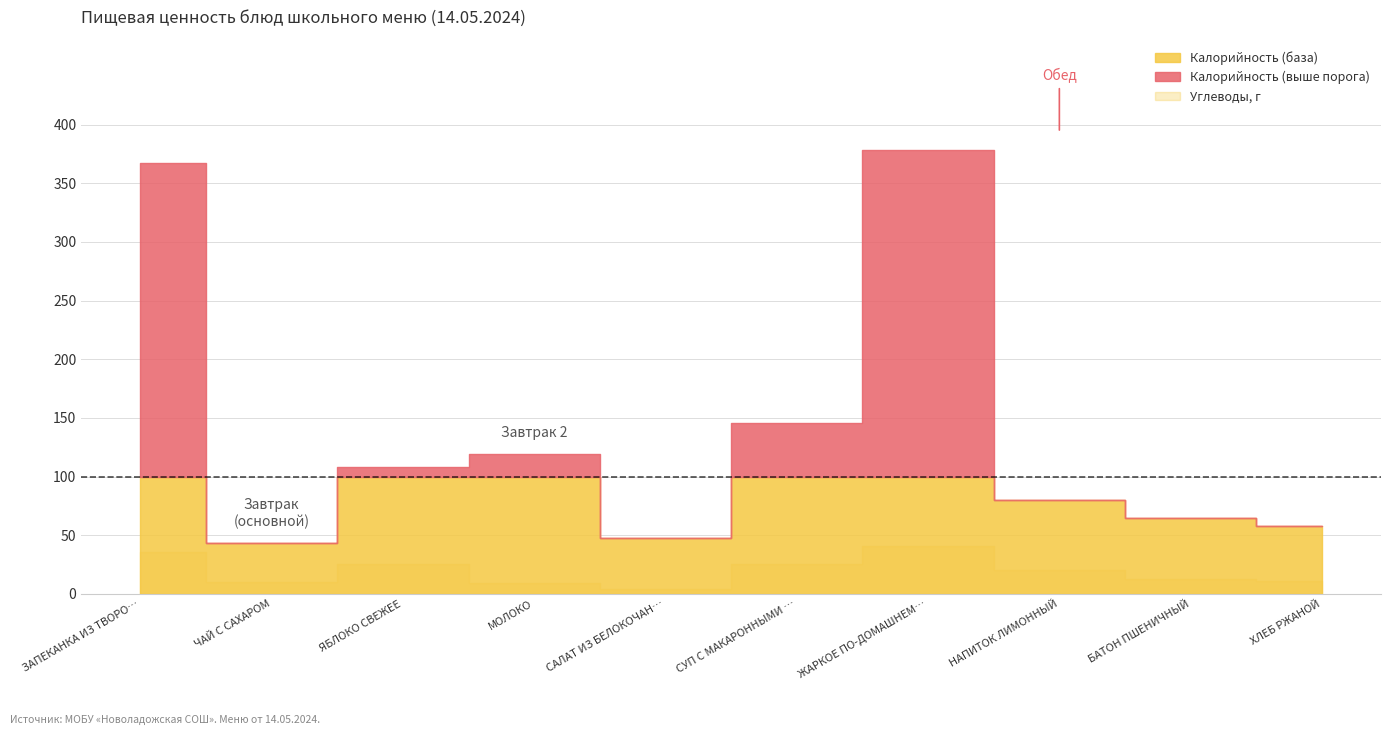

Reading right to left, extract all data points from this chart.

Калорийность: 58.0	65.0	80.0	378.0	146.0	48.0	119.0	108.0	43.0	367.0
Белки: 2.0	2.0	0.2	16.1	3.5	1.0	6.0	0.6	0.1	18.0
Жиры: 1.0	1.0	0.1	16.7	3.4	4.0	6.4	0.6	0.0	16.8
Углеводы: 11.0	13.0	20.0	40.5	25.4	4.0	9.4	25.0	10.0	35.8